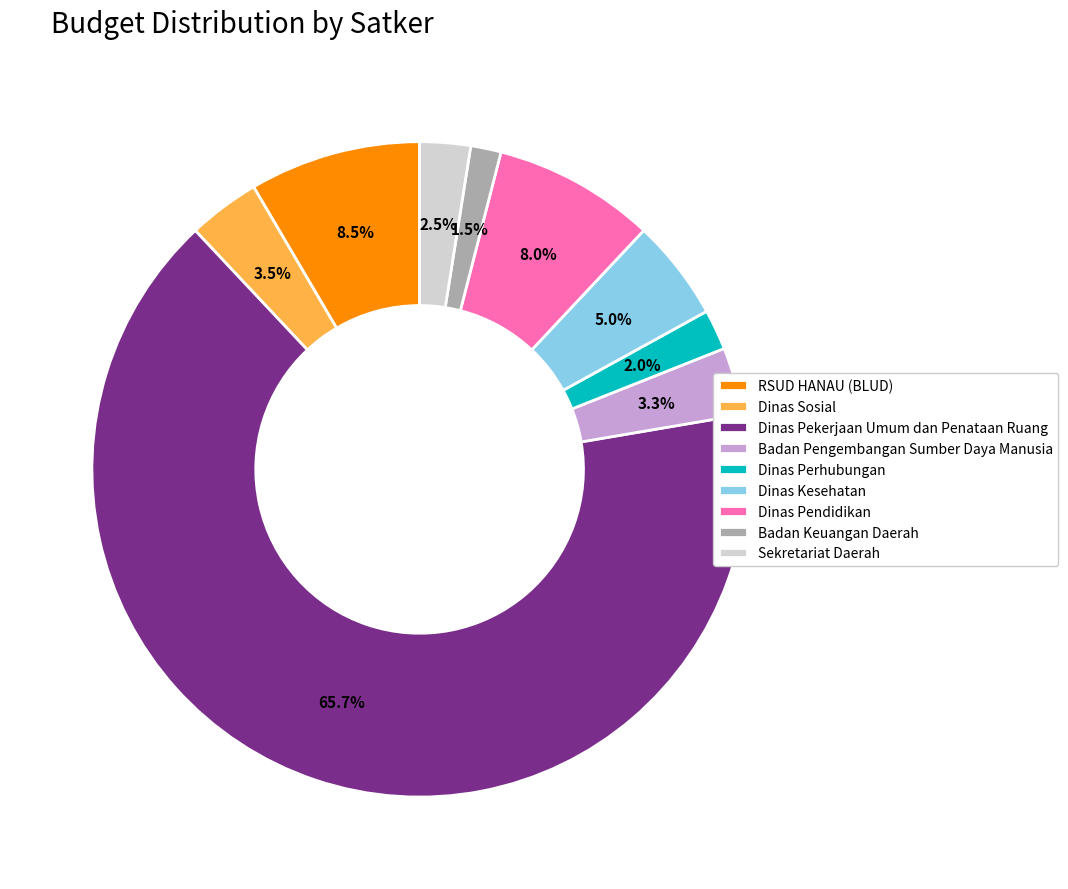

Between RSUD HANAU (BLUD) and Badan Keuangan Daerah, which is larger?

RSUD HANAU (BLUD)